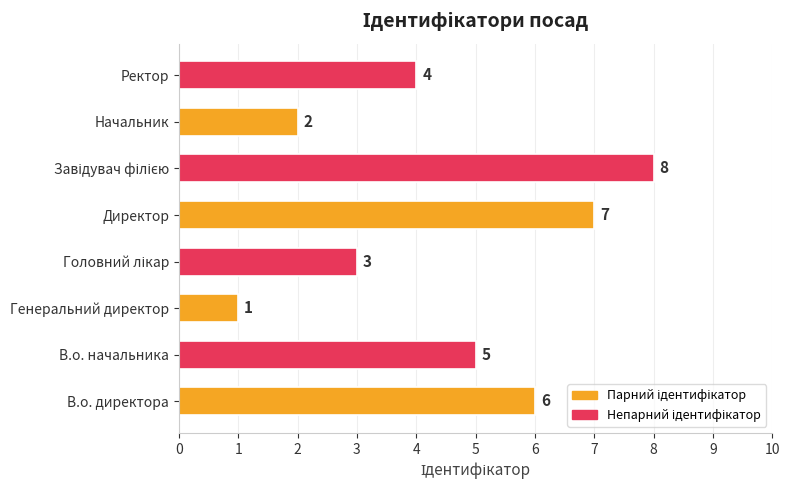

How many data points are less than 5?

4